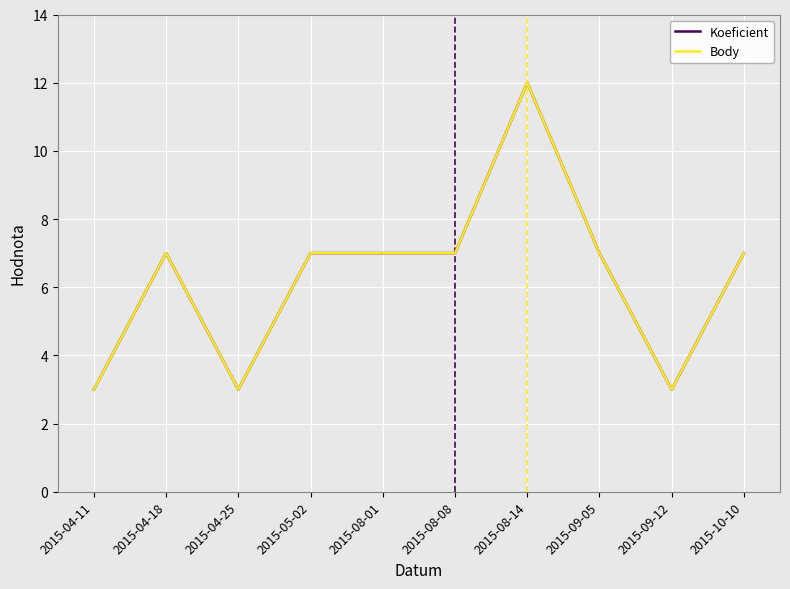

Does the chart display data point markers on the line(s)?

No